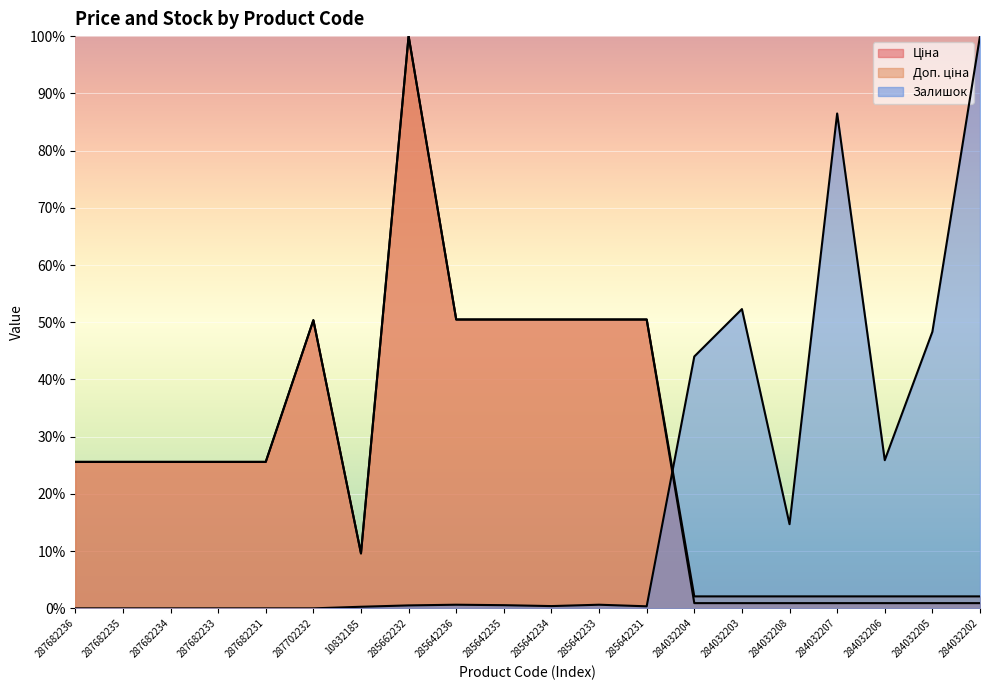

In Ціна, how many points are higher than both neighbors (excluding endpoints)?

2